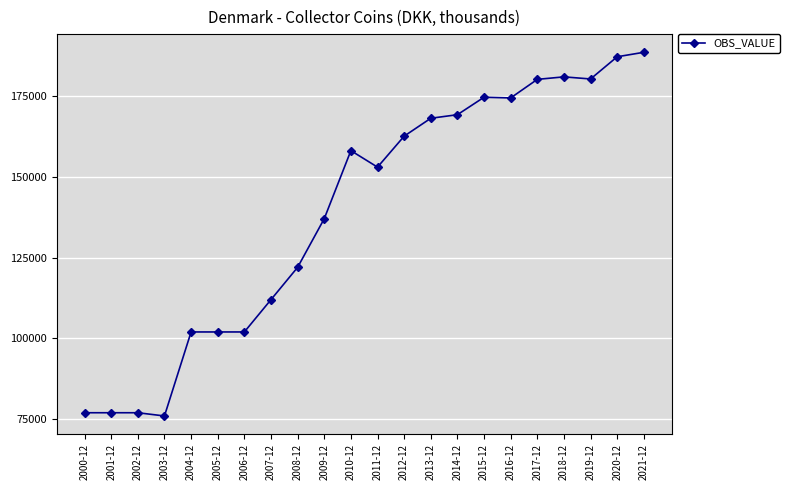

How many series are shown in this chart?

1